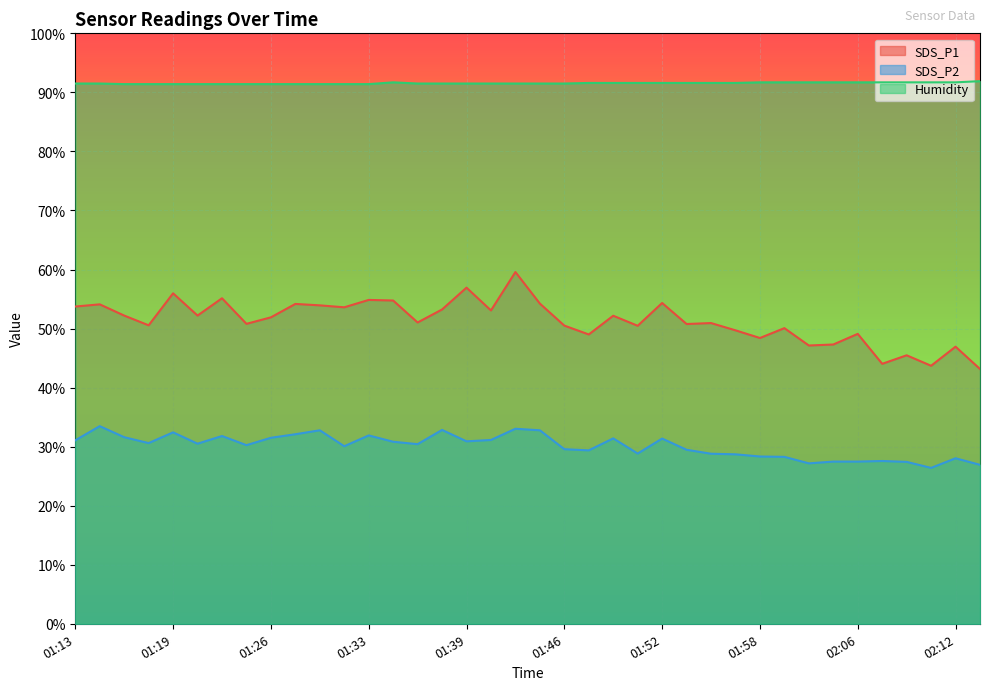

What is the greatest value displayed?

91.9